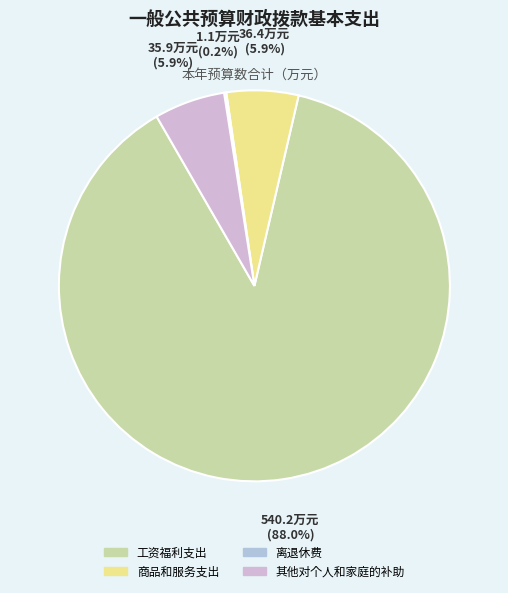

Which category accounts for the majority?

工资福利支出